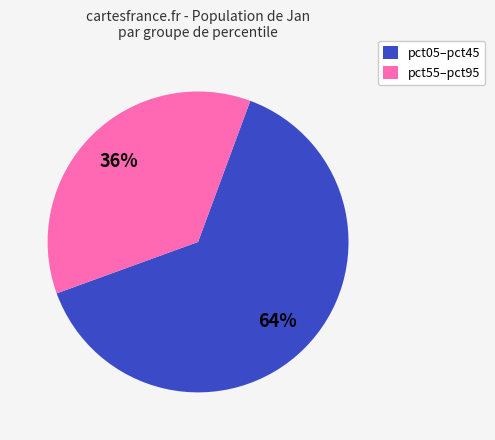

Approximately how many times larger is the value at pct05–pct45 compared to pct55–pct95?

1.8